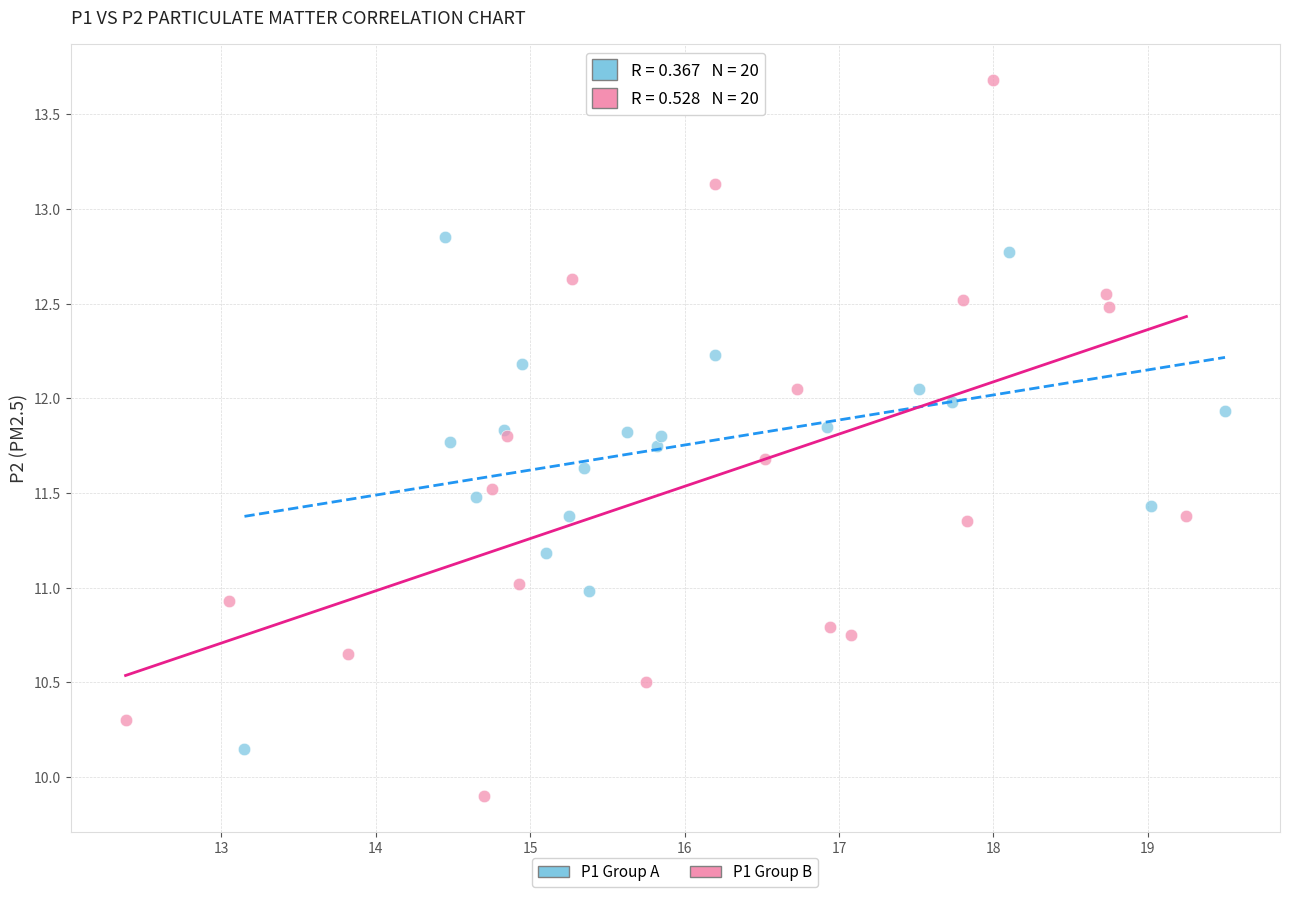

What are all the series names shown in the legend?

P1 Group A, P1 Group B